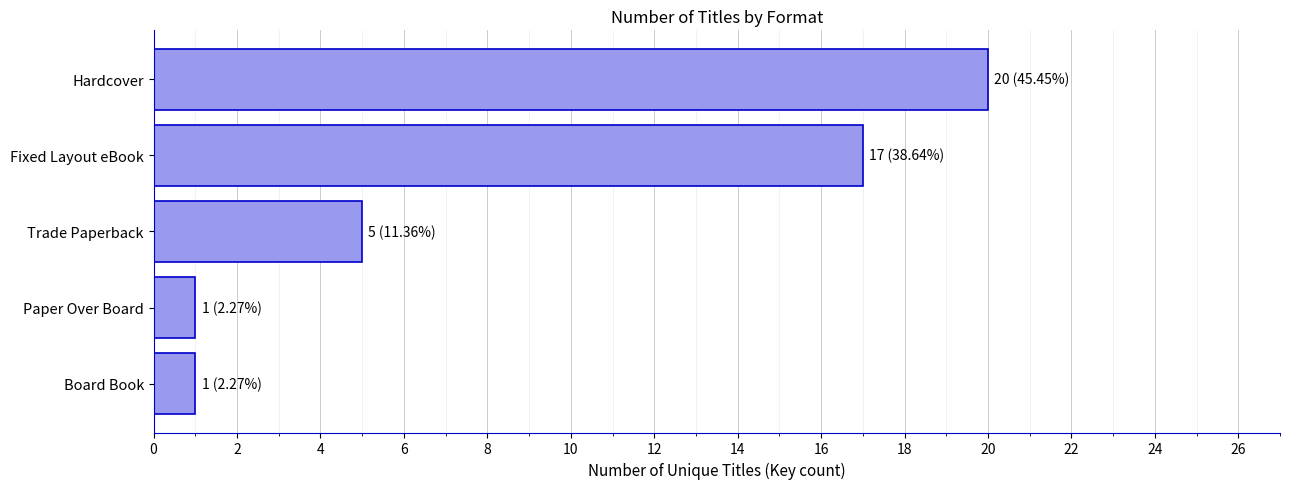

What is the label of the 4th bar from the top?

Paper Over Board